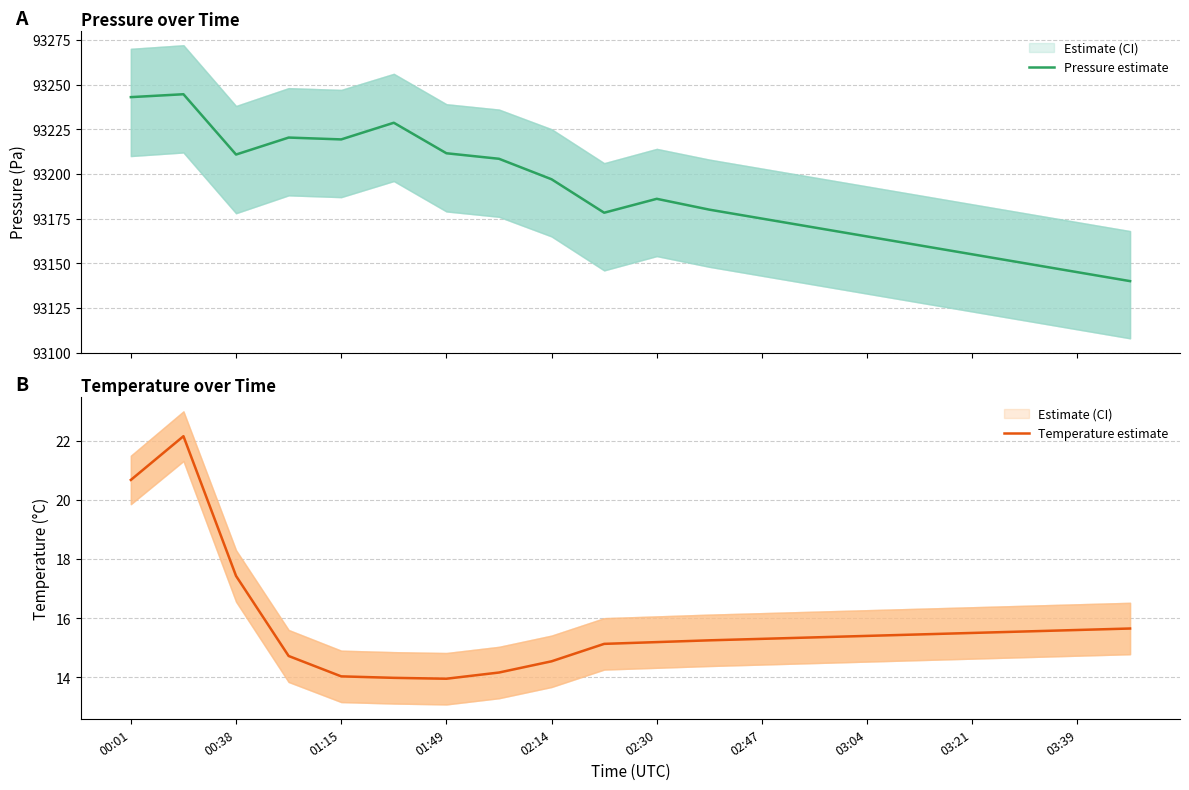

Reading left to right, transcribe all the data shown in this chart.

Pressure estimate: 93243.0	93244.6	93210.8	93220.3	93219.3	93228.6	93211.6	93208.5	93197.0	93178.3	93186.1	93180.0	93175.0	93170.0	93165.0	93160.0	93155.0	93150.0	93145.0	93140.0
Temperature estimate: 20.7	22.2	17.4	14.7	14.0	14.0	13.9	14.2	14.5	15.1	15.2	15.2	15.3	15.3	15.4	15.4	15.5	15.6	15.6	15.7